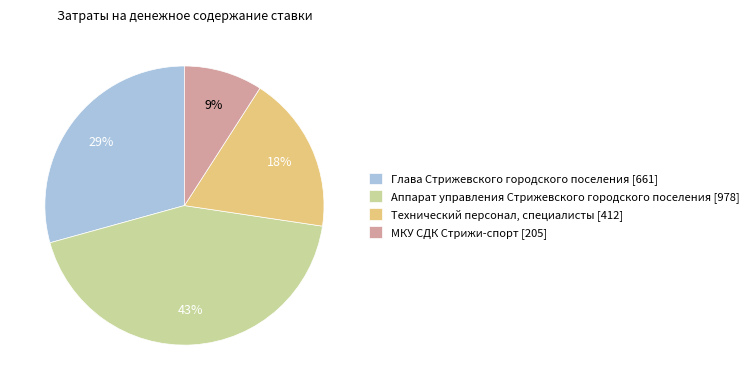

Which category has the smallest portion of the pie?

МКУ СДК Стрижи-спорт